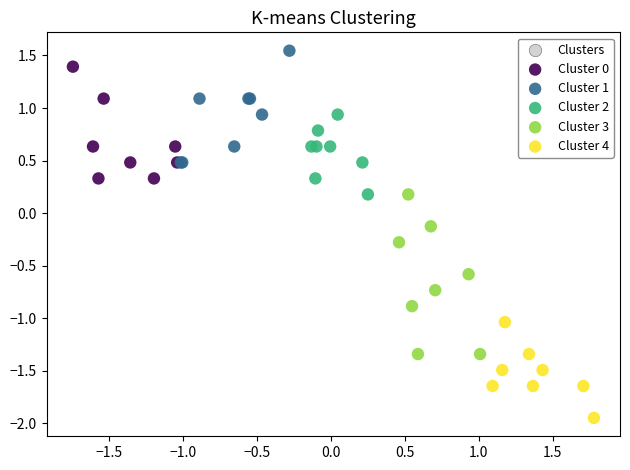

Which series contains the lowest Y value?

Cluster 4